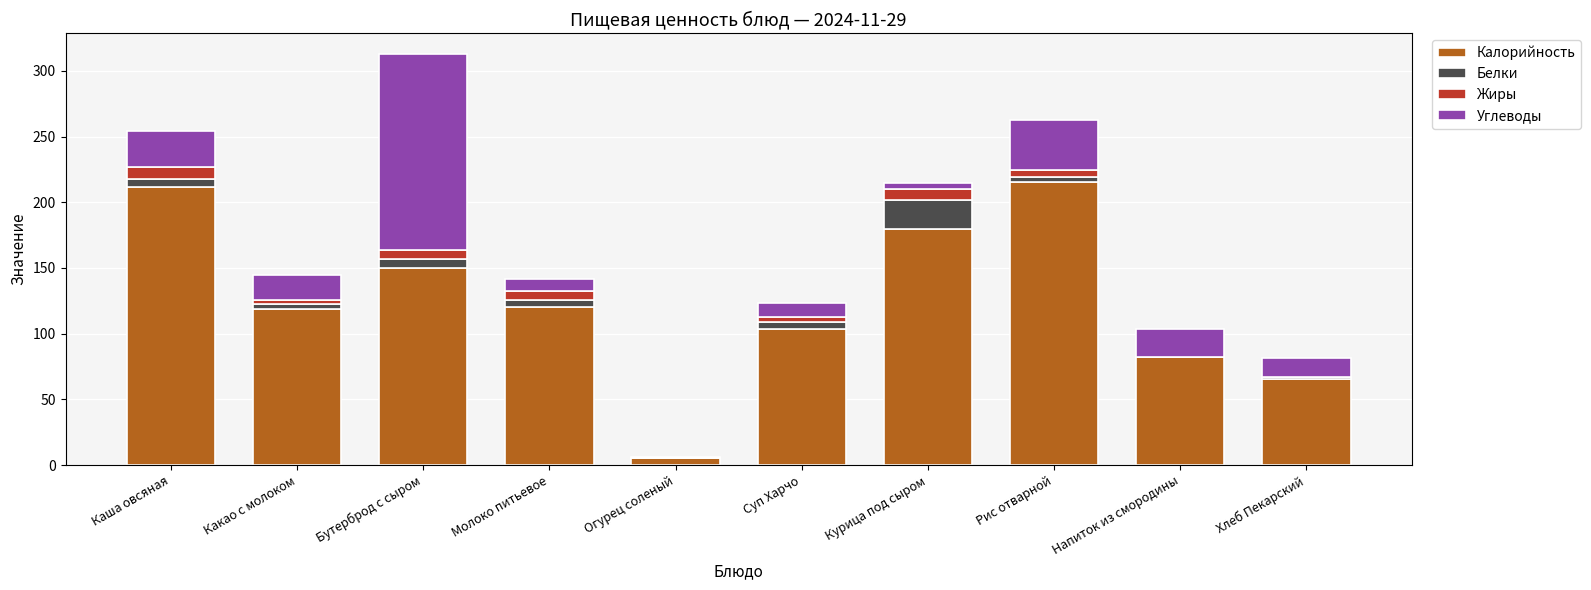

Are the bars horizontal?

No